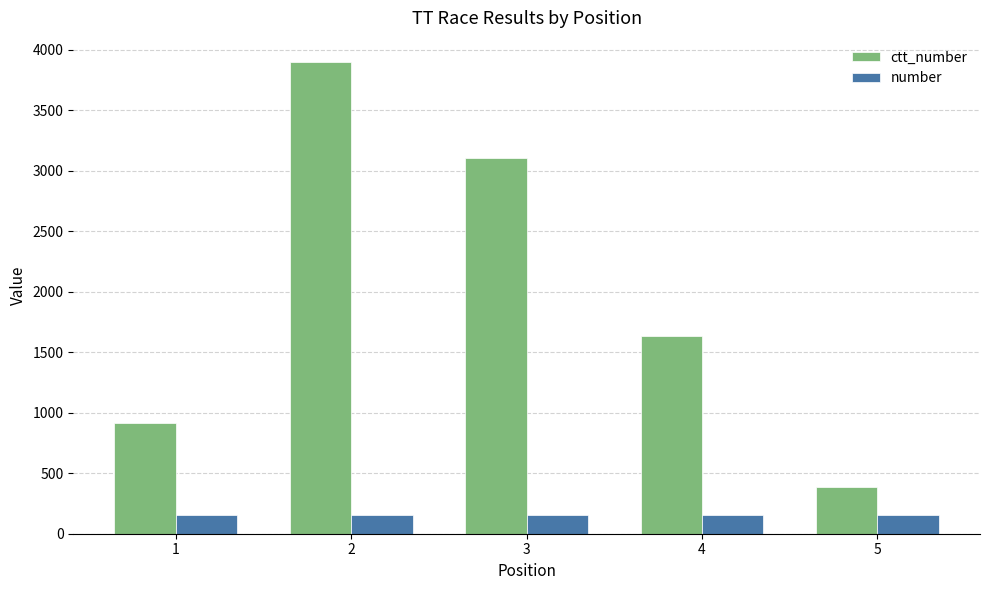

What is the difference between the maximum and minimum values in the ctt_number series?

3516